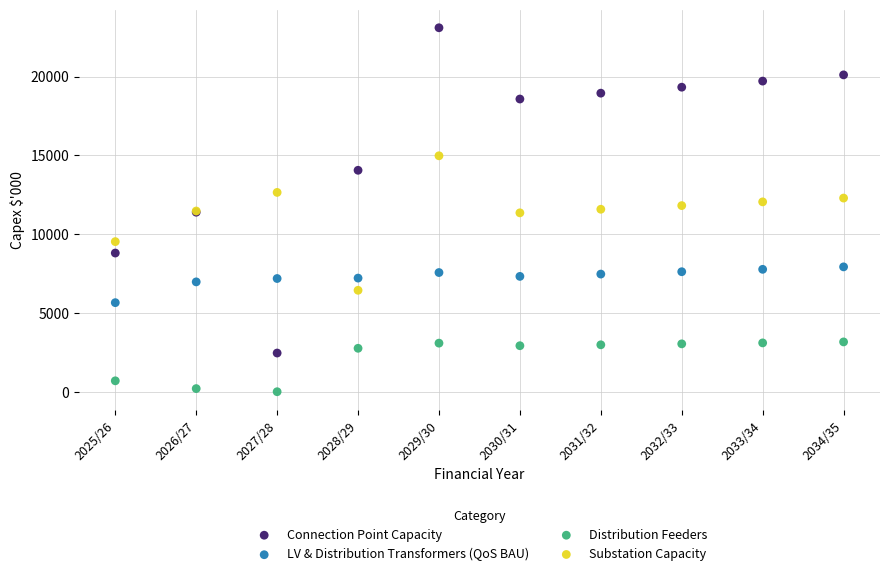

Which series reaches the minimum Y coordinate?

Distribution Feeders